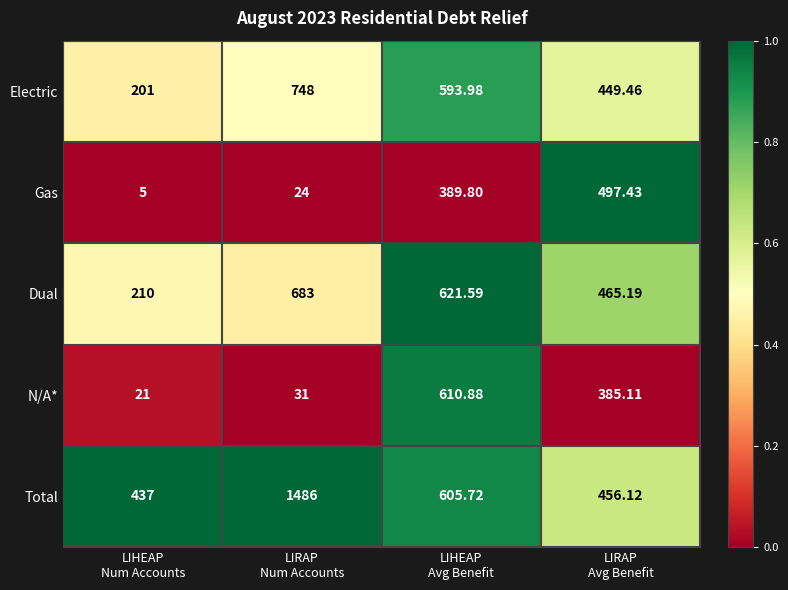

Which series has the largest total across all categories?

Total